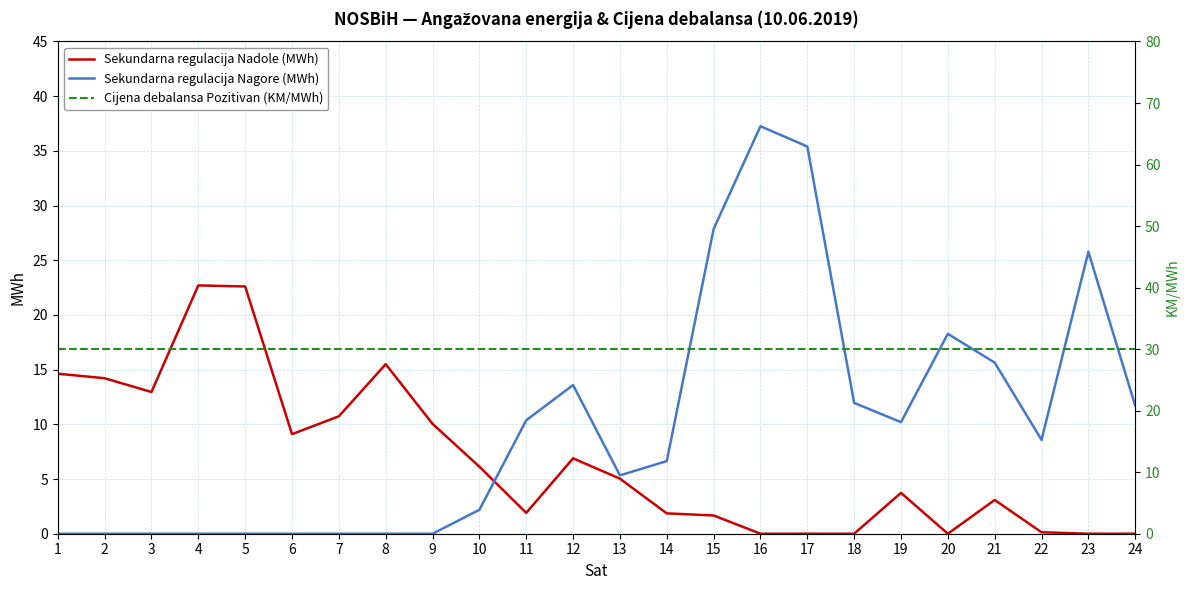

How many intersections are there between Sekundarna regulacija Nagore (MWh) and Sekundarna regulacija Nadole (MWh)?

1